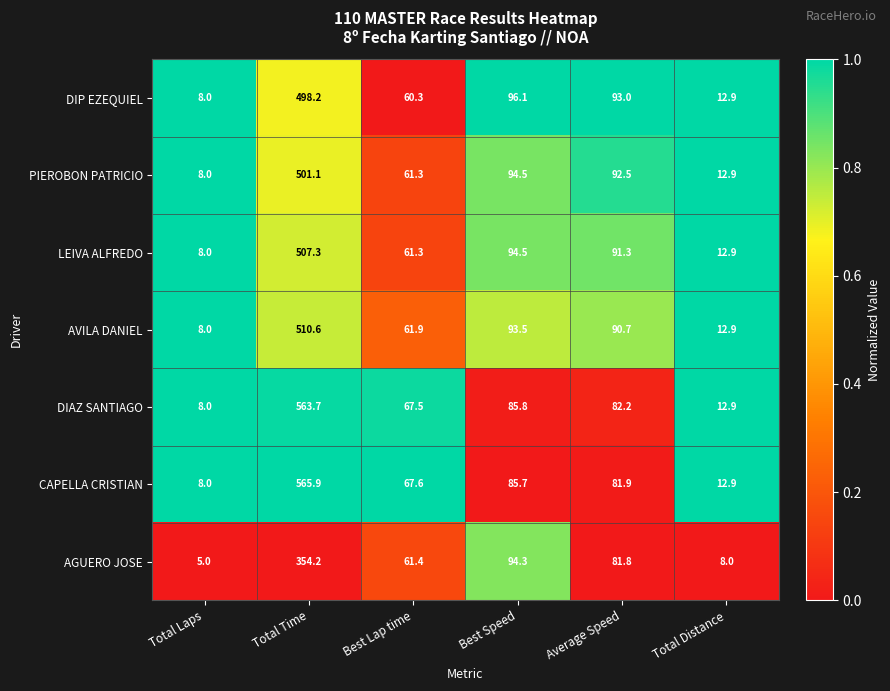

Is the value of PIEROBON PATRICIO at Best Lap time greater than the value of DIP EZEQUIEL at Best Lap time?

Yes